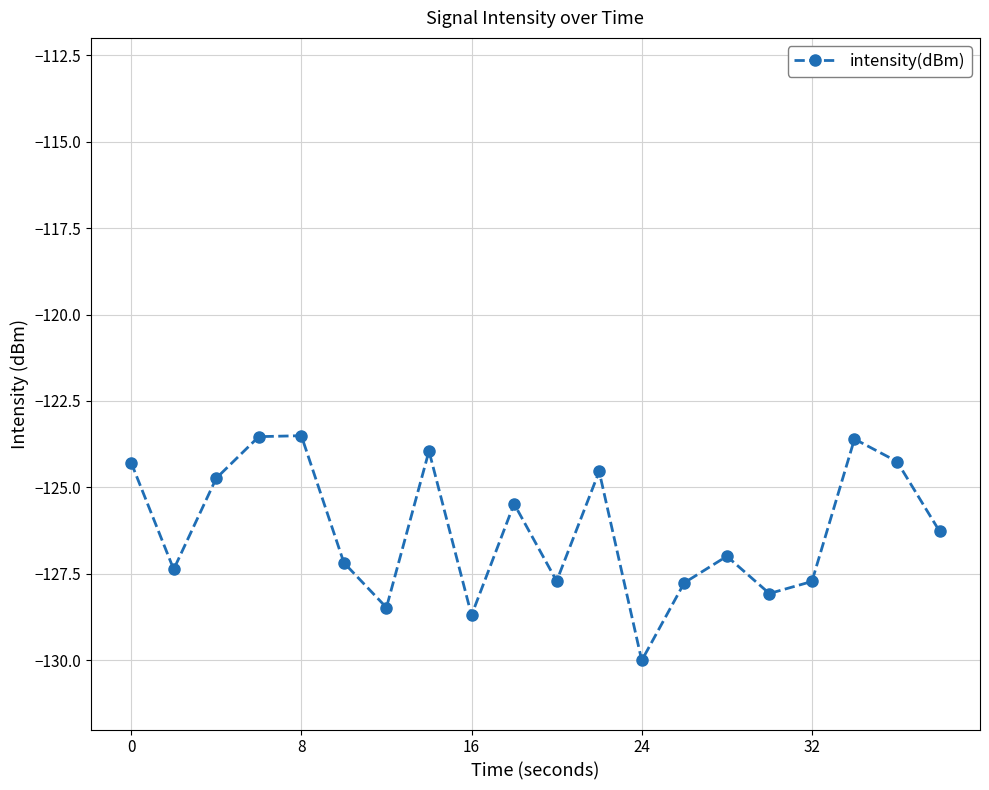

What is the smallest value displayed?

-130.0